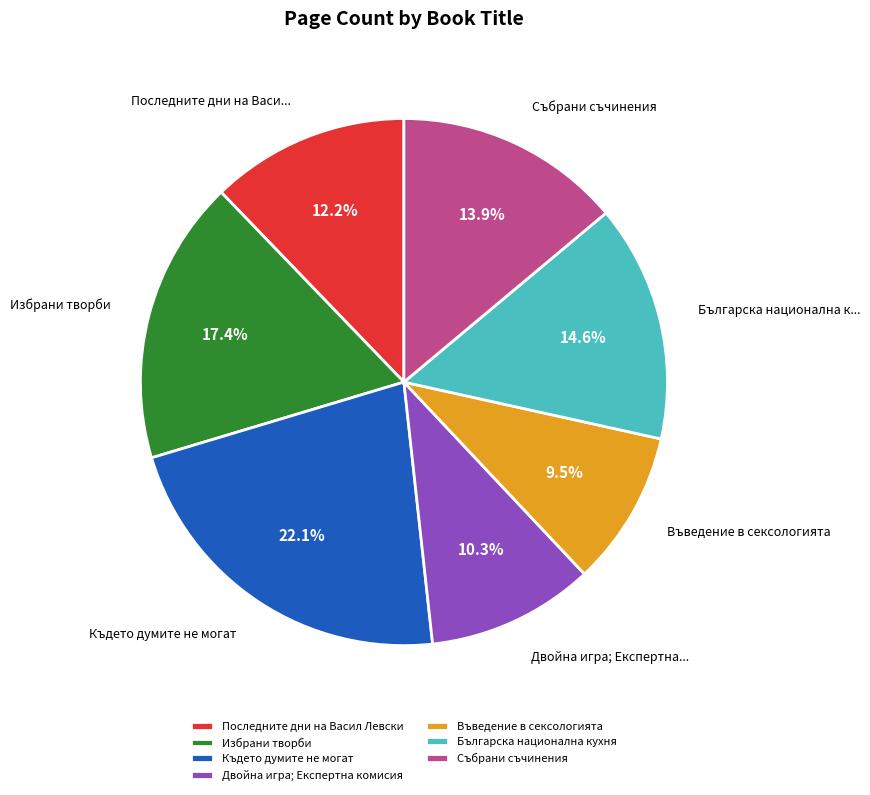

Combined, what portion of the pie is Въведение в сексологията and Последните дни на Васил Левски?

21.7%